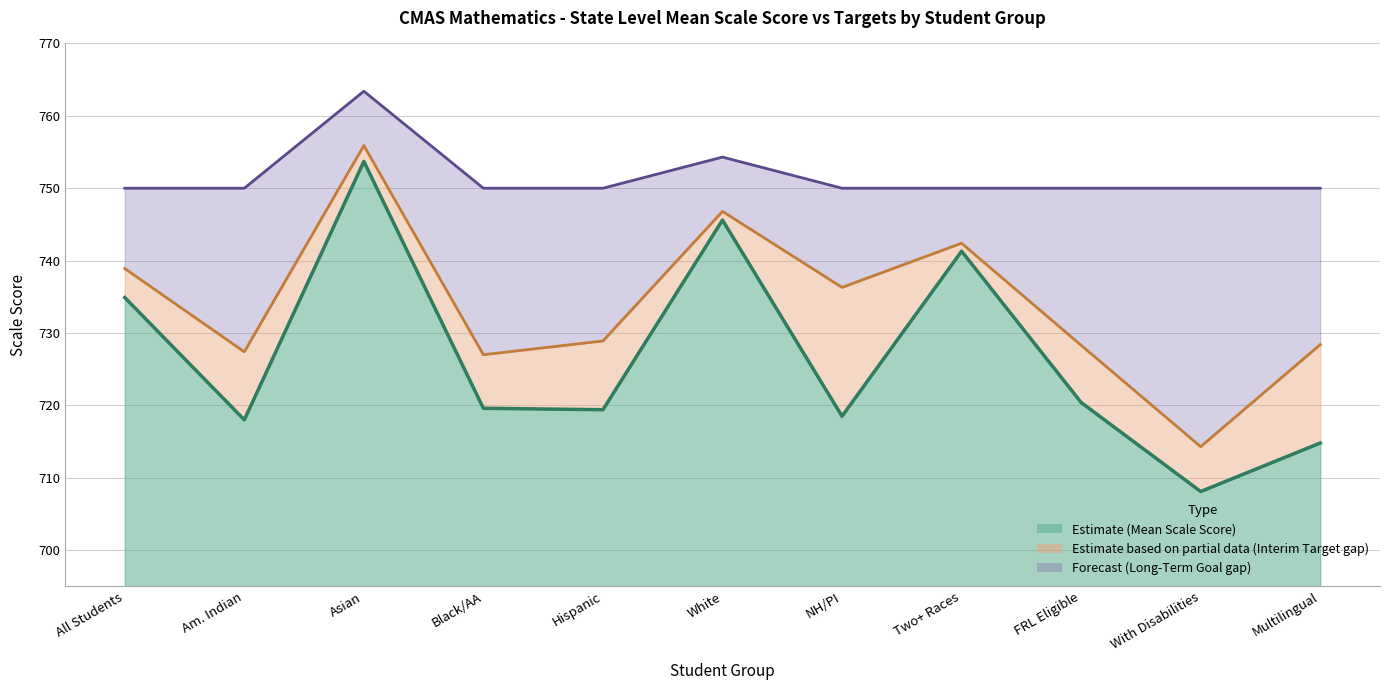

True or false: Interim Target and Long-Term Goal cross at least once.

False